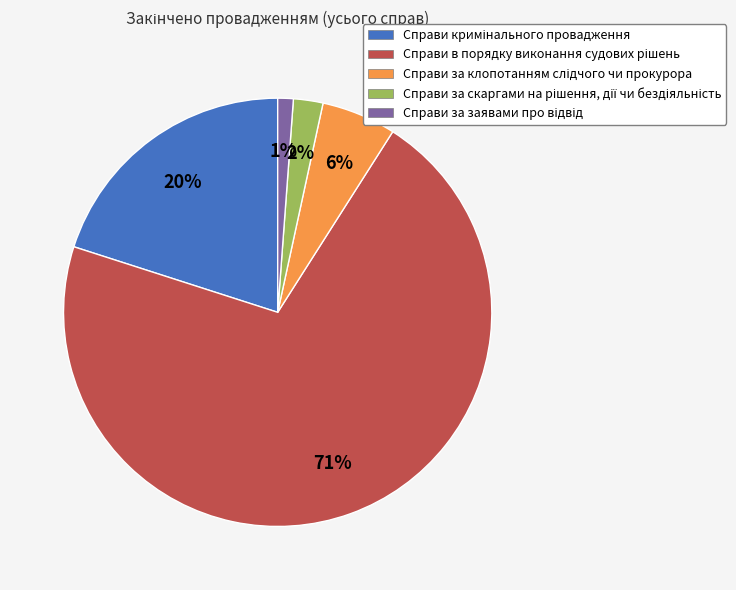

To the nearest percent, what is the difference between the largest and smallest slice percentages?

70%